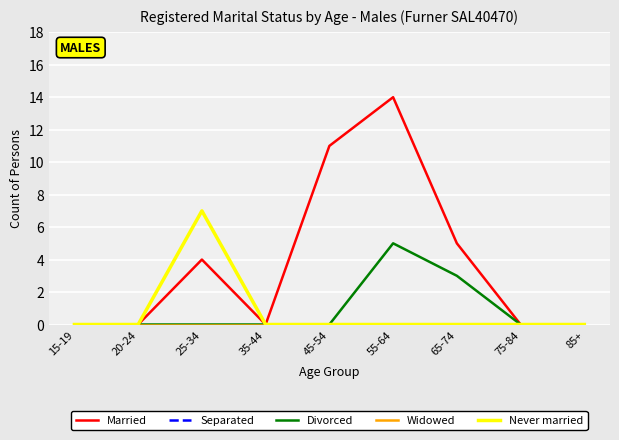

What is the difference between the maximum and second lowest values in the Never married series?

7